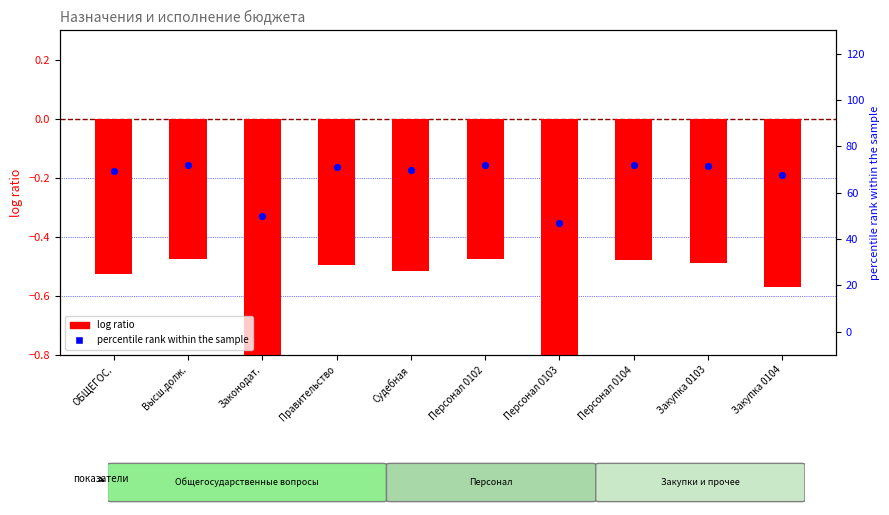

Which series contains the highest Y value?

percentile rank within the sample